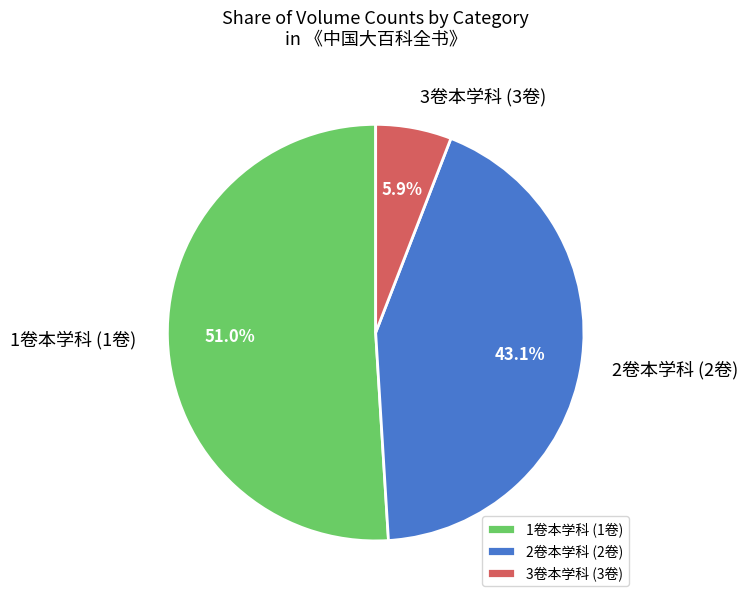

Which category has the biggest portion of the pie?

1卷本学科 (1卷)